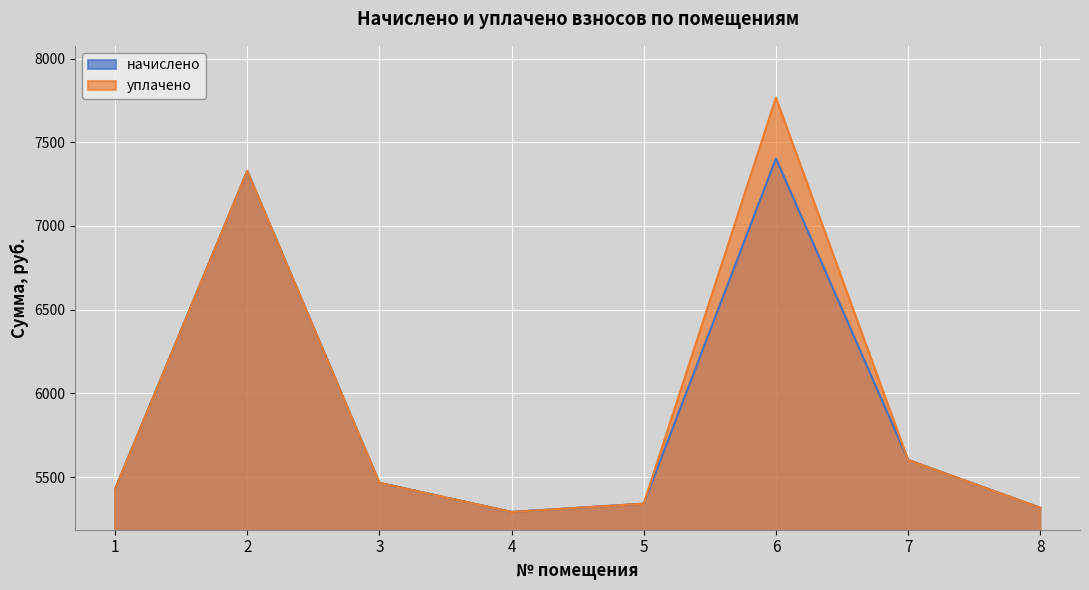

Does the chart display data point markers on the line(s)?

No